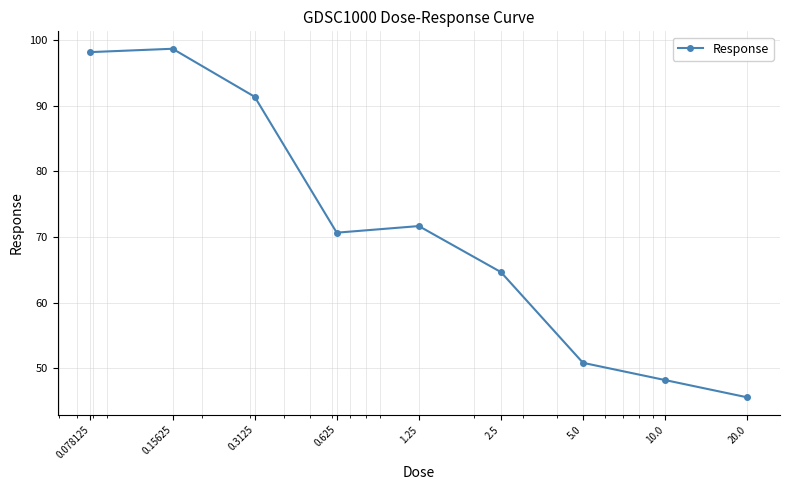

Reading left to right, extract all data points from this chart.

98.2	98.7	91.4	70.7	71.7	64.7	50.9	48.2	45.6